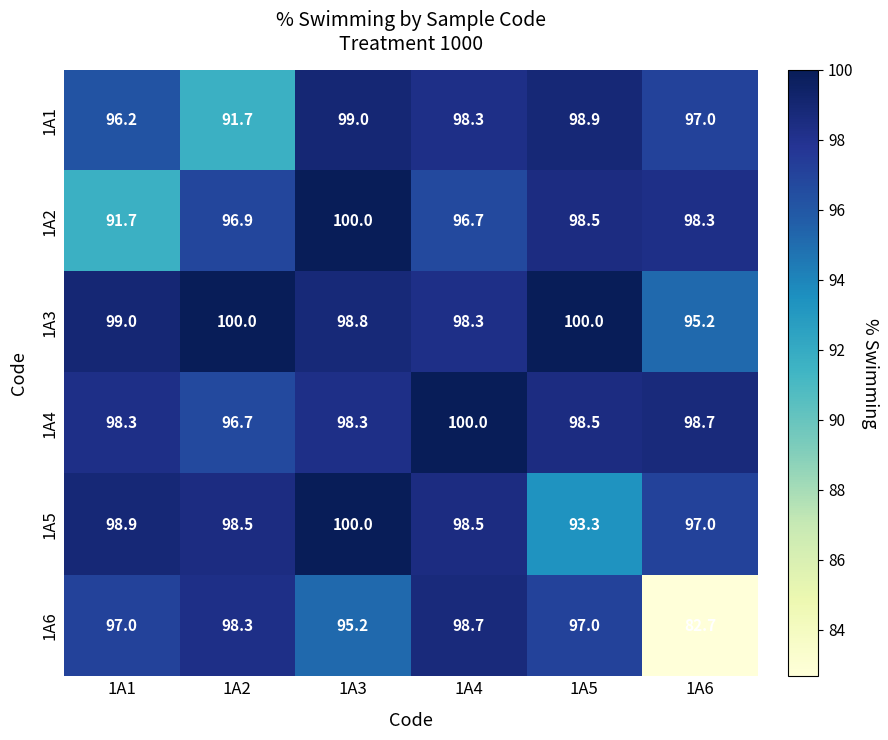

How many series are shown in this chart?

6